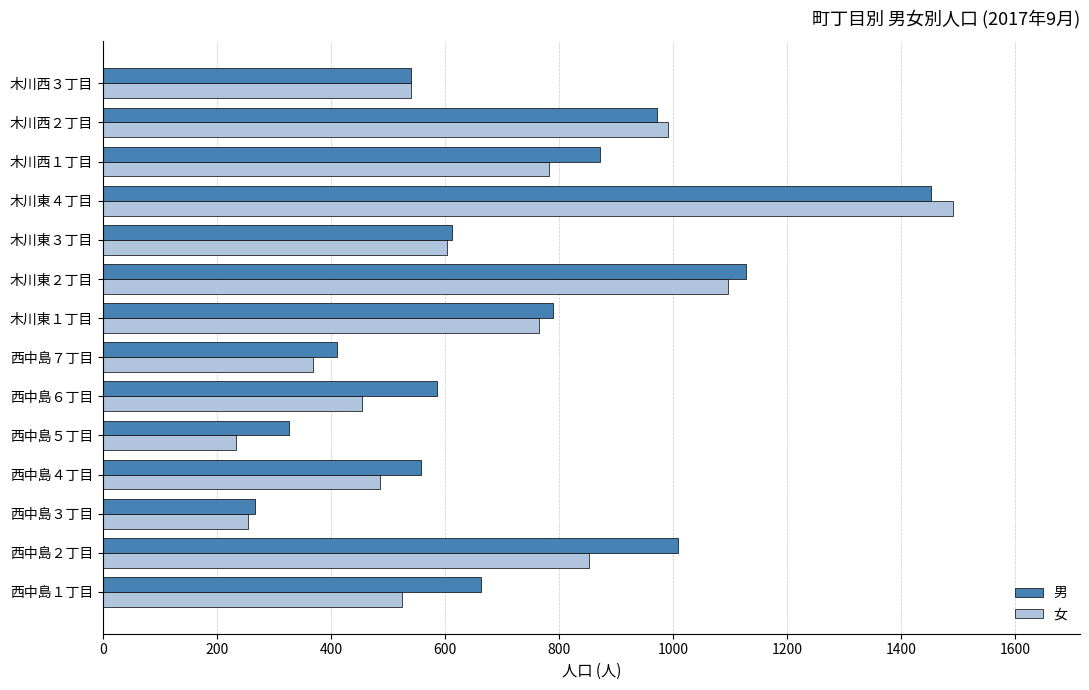

What is the difference between the maximum and minimum values in the 男 series?

1186